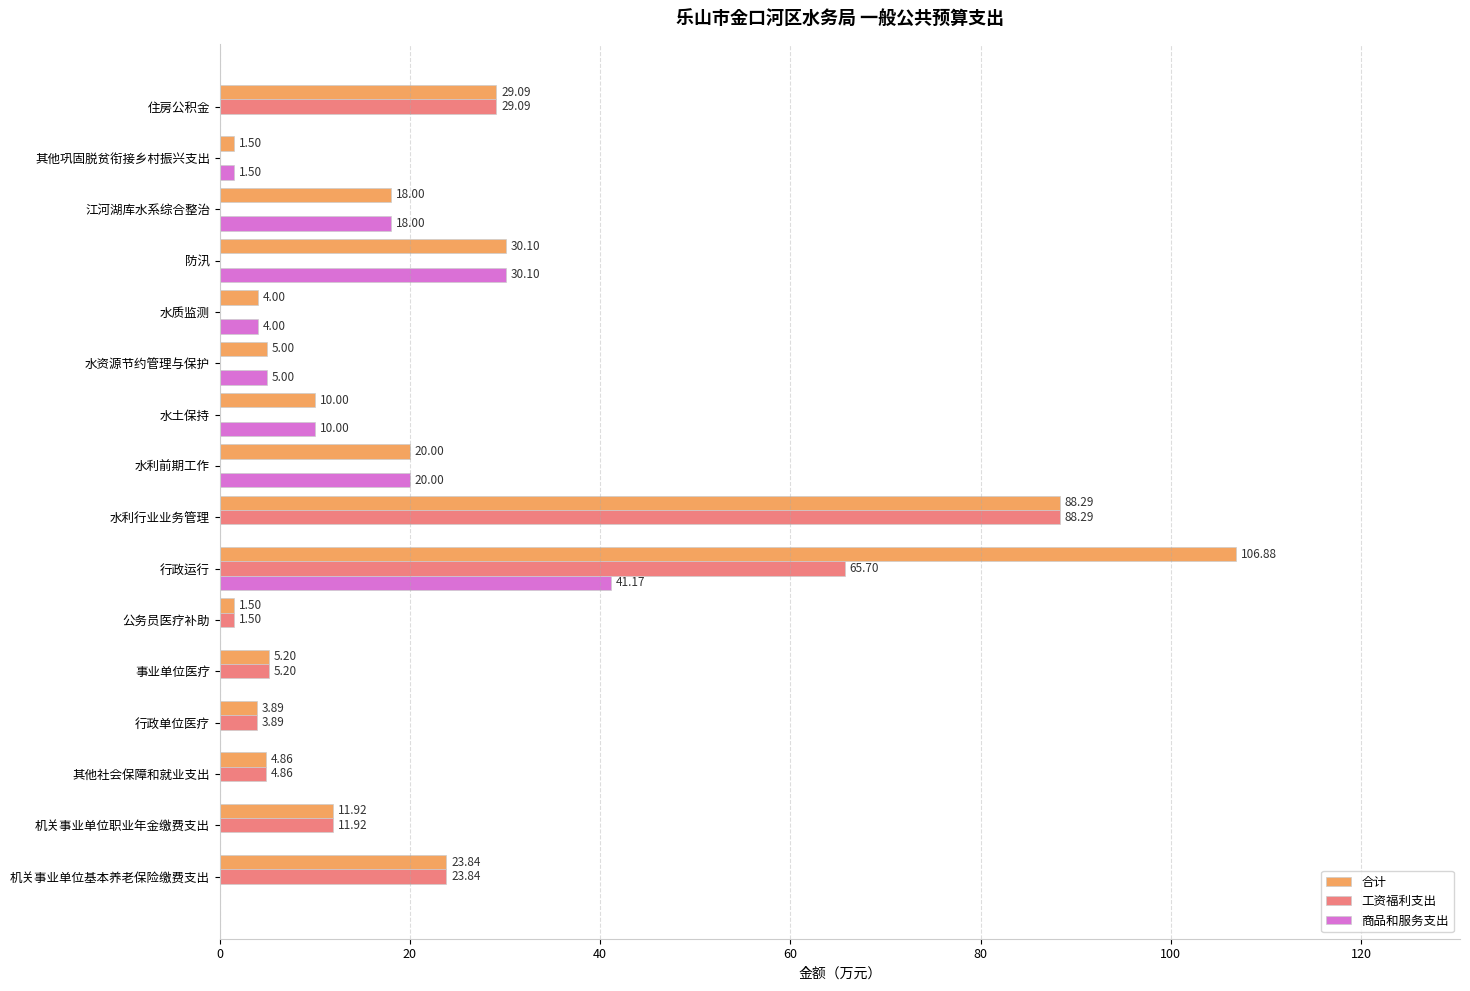

What is the sum of all 工资福利支出 values?

234.3